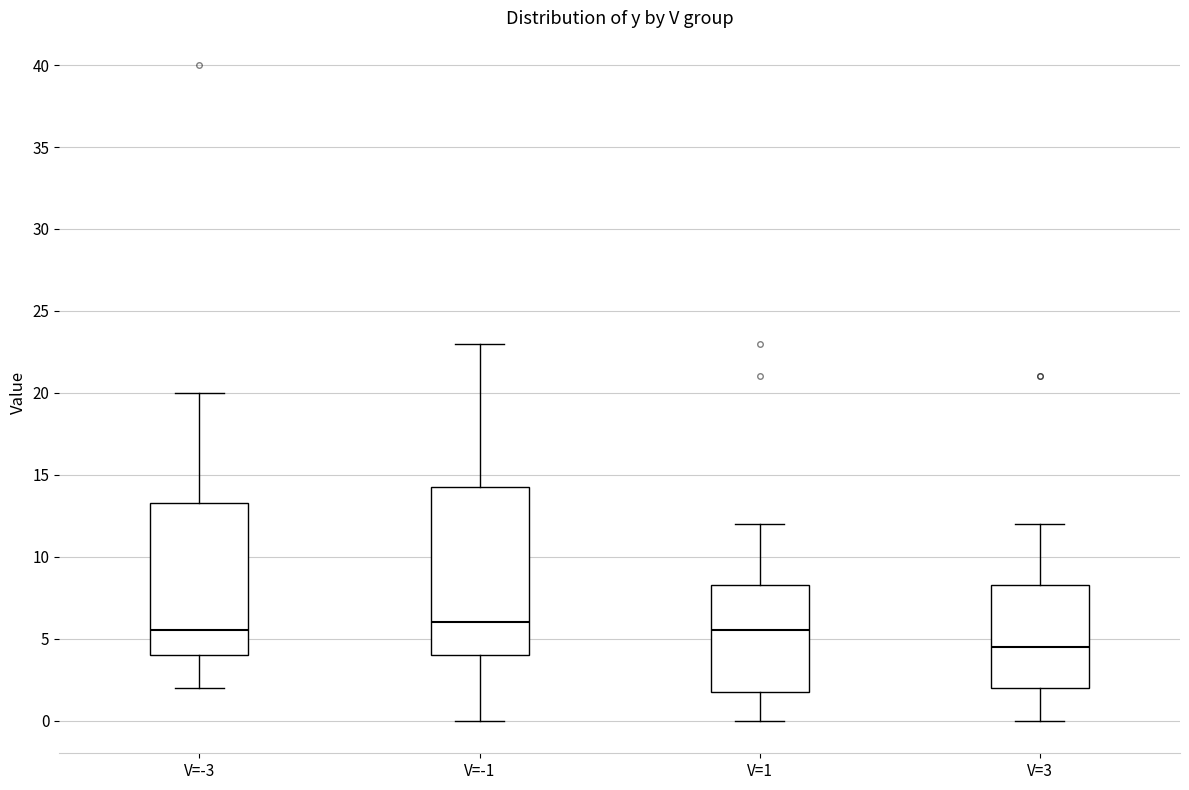

Comparing the boxes themselves (not the whiskers), which one is the tallest?

V=-1